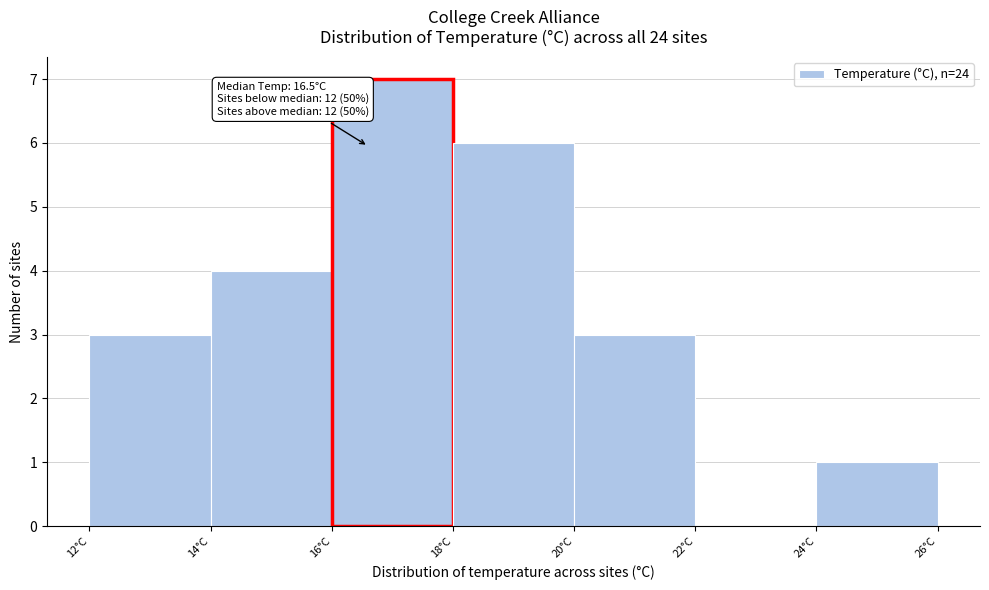

Over which range of the x-axis is the bar tallest?

15.9 to 17.9